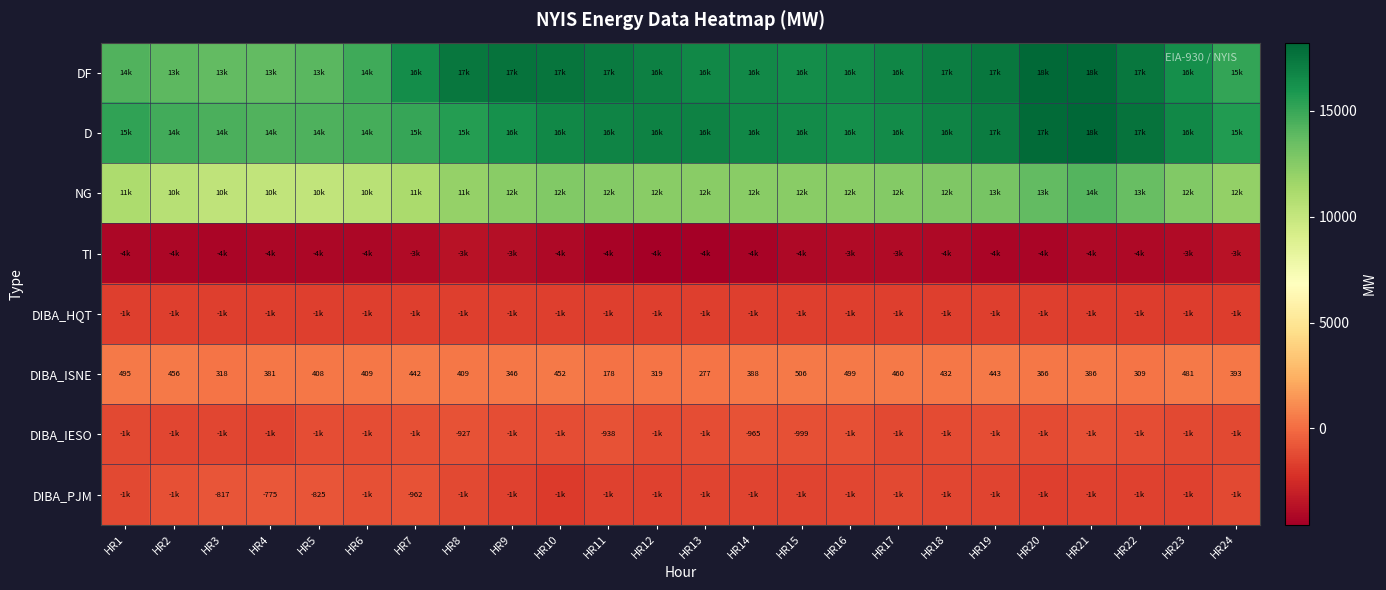

At HR18, list the series in order from largest to smallest.

DF, D, NG, DIBA_ISNE, DIBA_IESO, DIBA_PJM, DIBA_HQT, TI